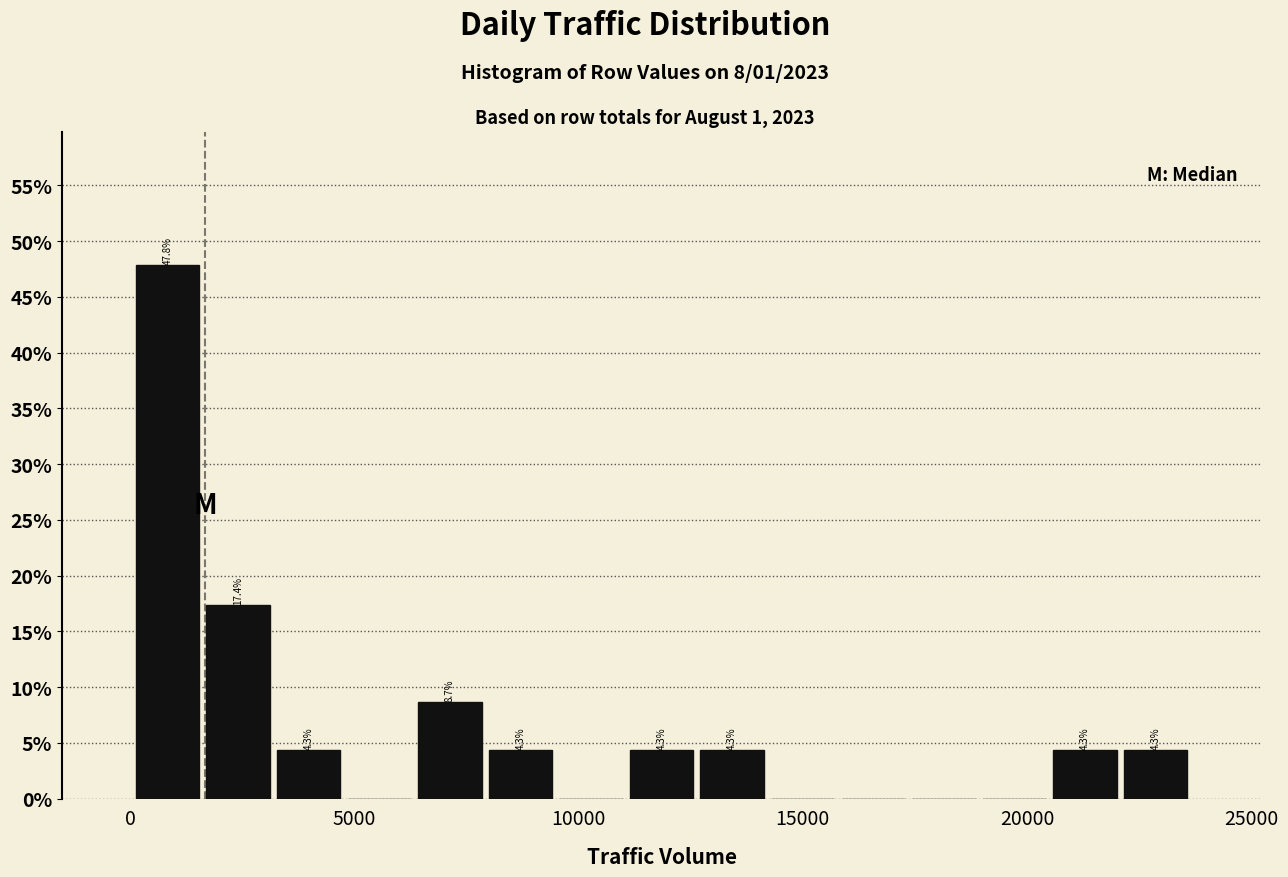

Around what value on the x-axis is the tallest bar? Give the approximate position of its centre, as read against the axis.

1000